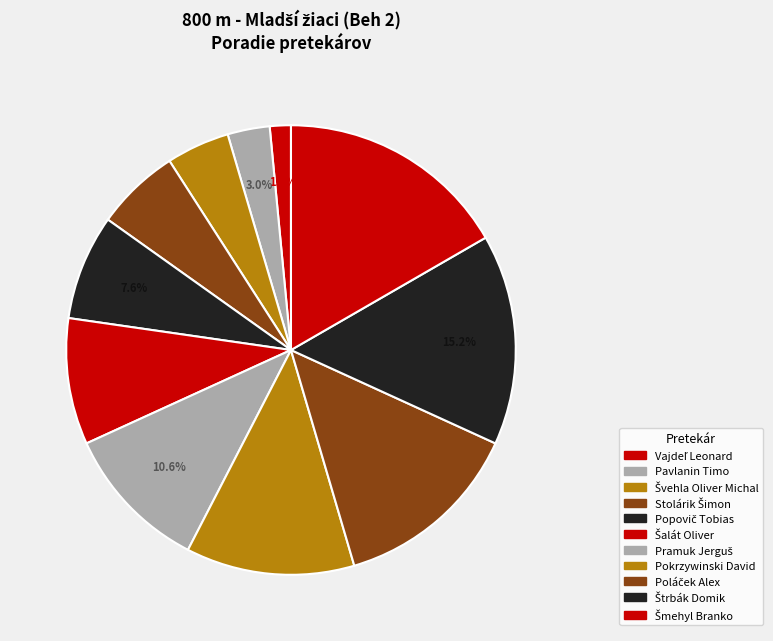

Rank the categories by value from highest to lowest.

Šmehyl Branko, Štrbák Domik, Poláček Alex, Pokrzywinski David, Pramuk Jerguš, Šalát Oliver, Popovič Tobias, Stolárik Šimon, Švehla Oliver Michal, Pavlanin Timo, Vajdeľ Leonard